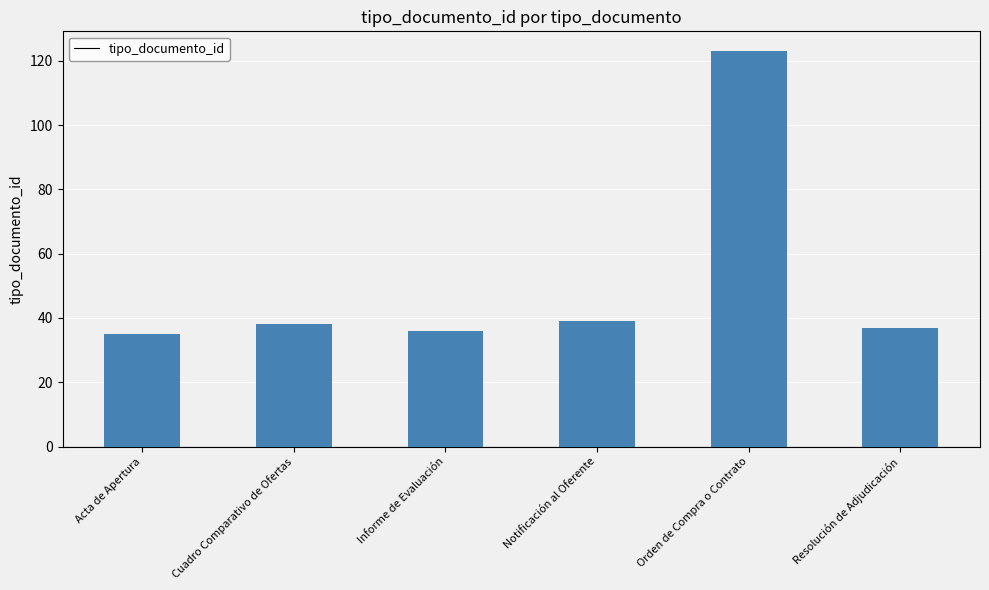

What is the average value?

51